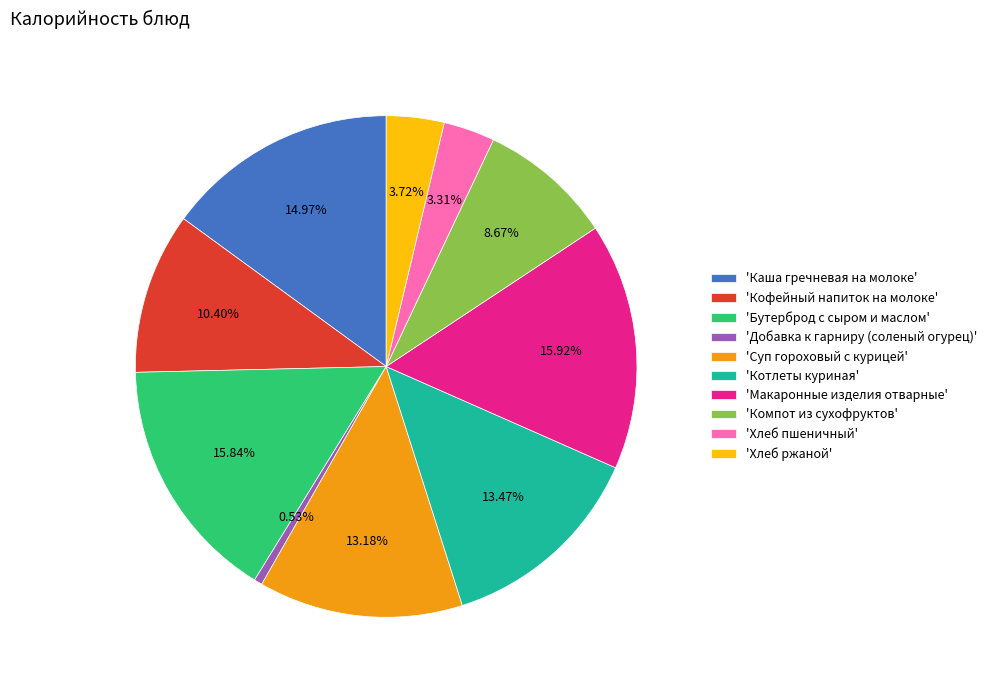

Which slice is the smallest?

'Добавка к гарниру (соленый огурец)'